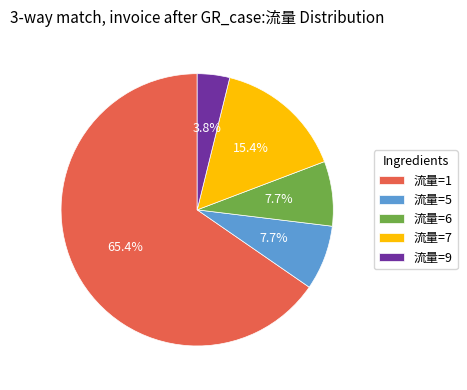

How many slices are in this pie chart?

5